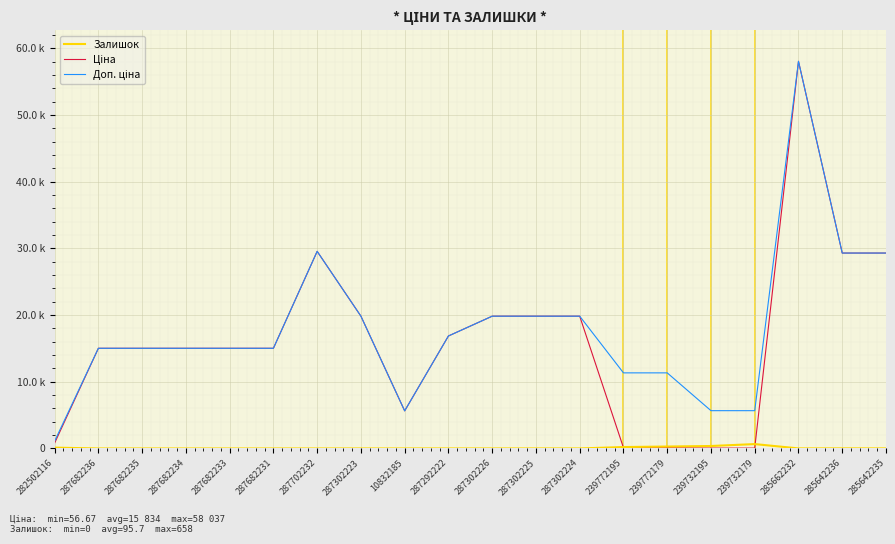

Is this an area chart (filled region under the line)?

No